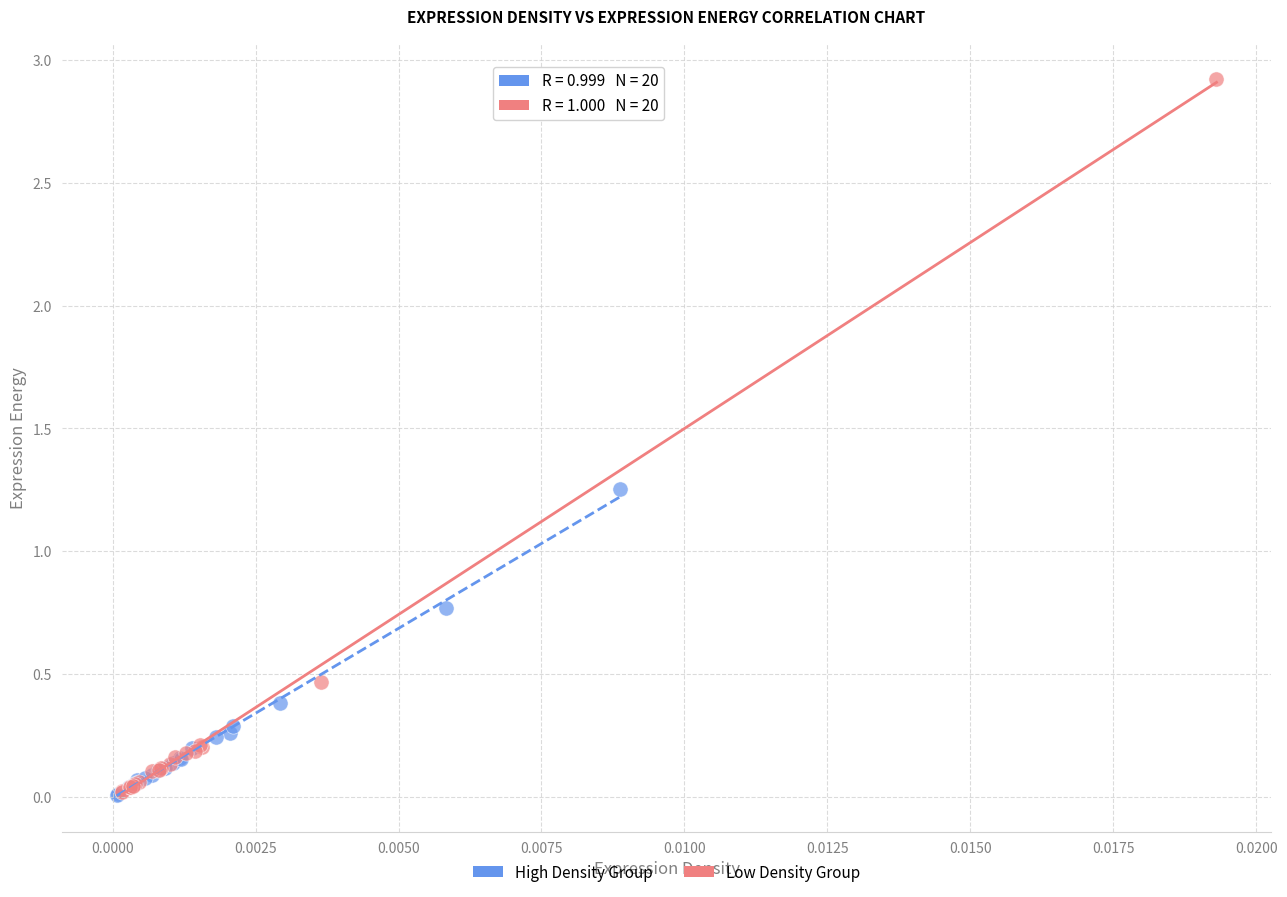

Which series has the widest spread of Y values?

Low Density Group